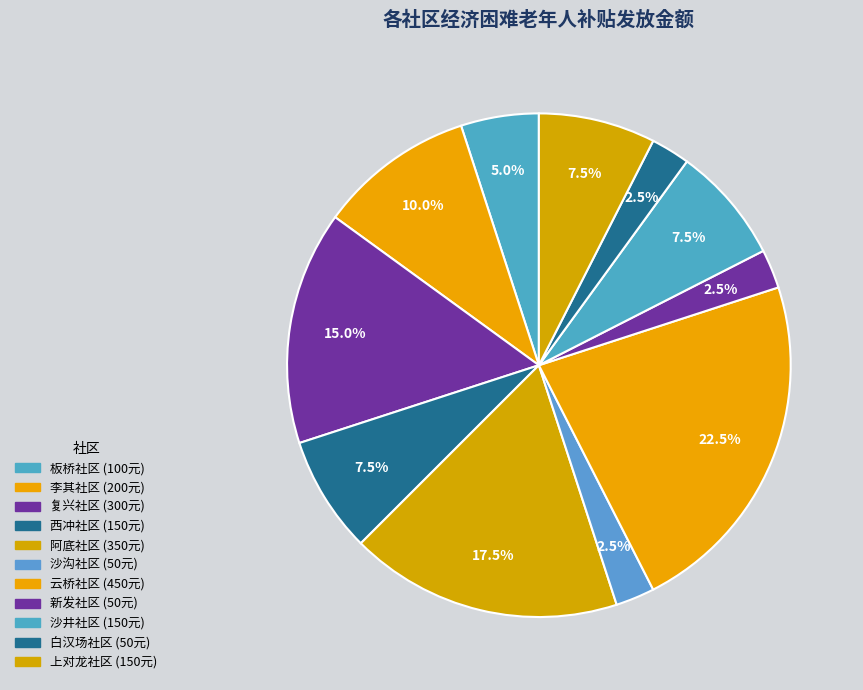

Is it true that 沙沟社区 is 8% of the pie?

False